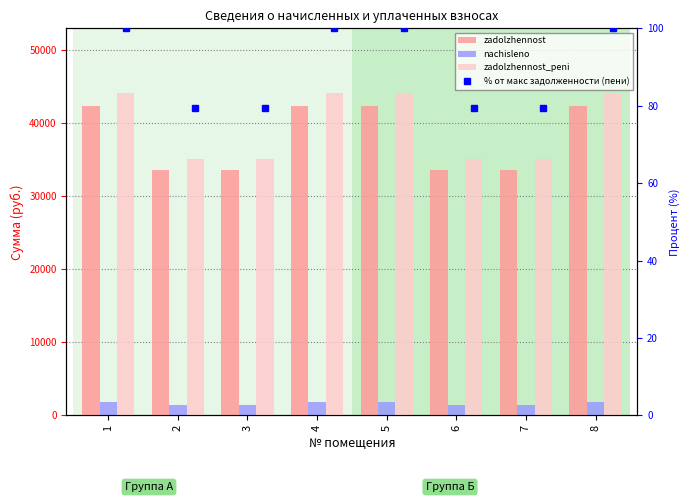

At which category is the sum across all series the highest?

1